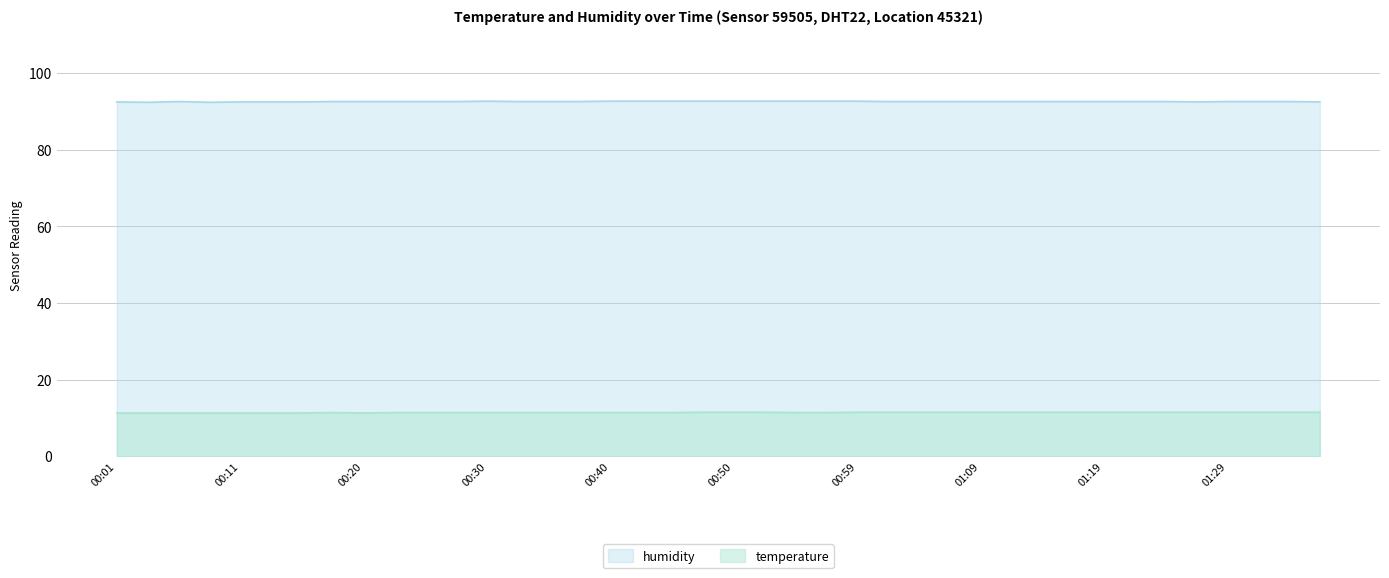

Which series has the largest total across all categories?

humidity